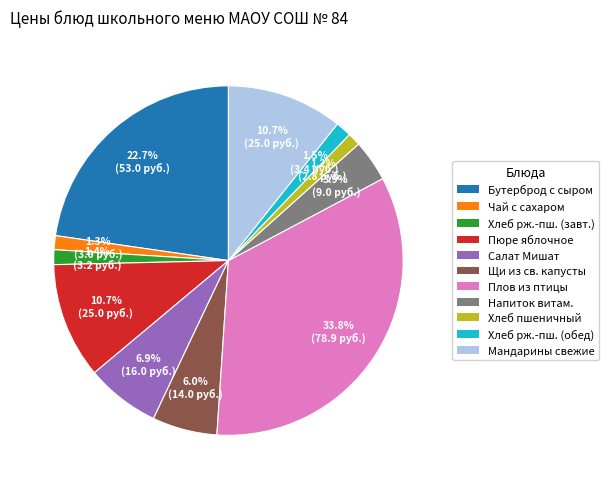

Is there any slice that represents more than half of the pie?

No